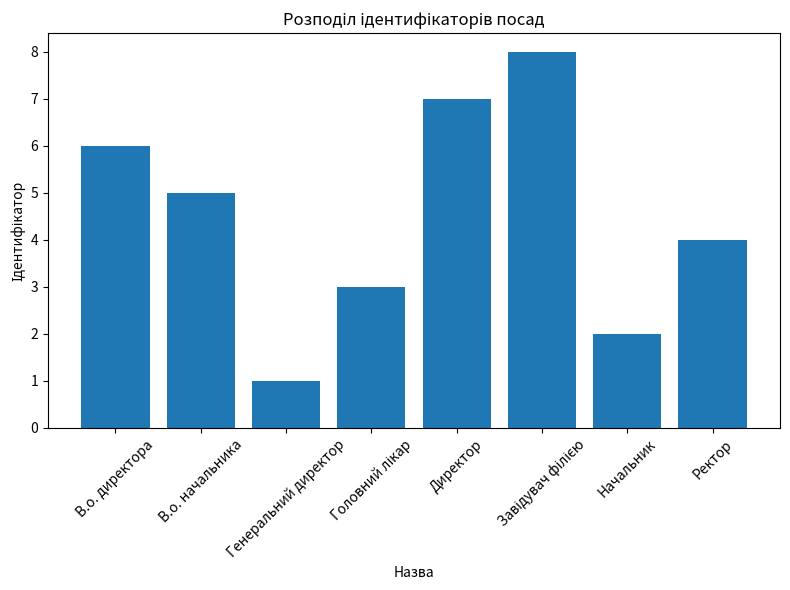

What is the difference between the maximum and minimum values?

7